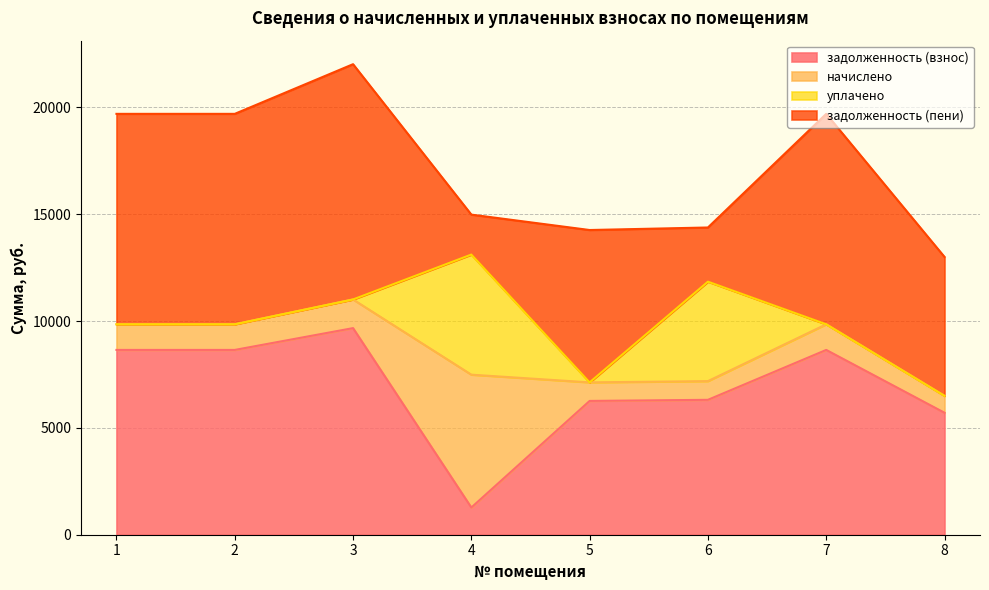

Reading left to right, list all the values displayed in this chart.

задолженность (взнос): 8650.5	8650.5	9671.2	1273.6	6262.9	6314.9	8650.5	5709.3
начислено: 1200.0	1200.0	1341.6	6218.5	868.8	876.0	1200.0	792.0
уплачено: 0.0	0.0	0.0	5622.0	0.0	4654.1	0.0	0.0
задолженность (пени): 9850.5	9850.5	11012.9	1870.2	7131.8	2536.8	9850.5	6501.3